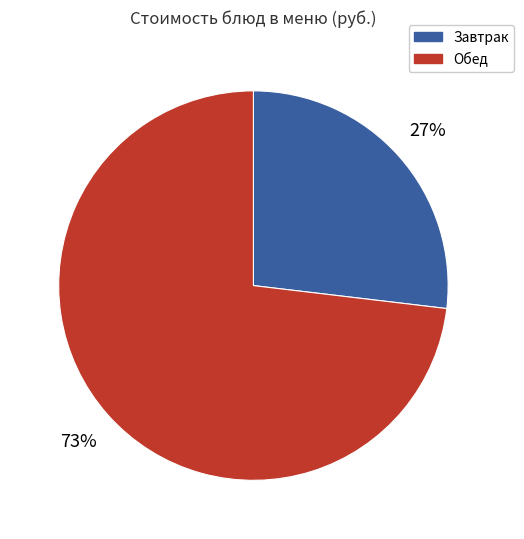

Is there any slice that represents more than half of the pie?

Yes